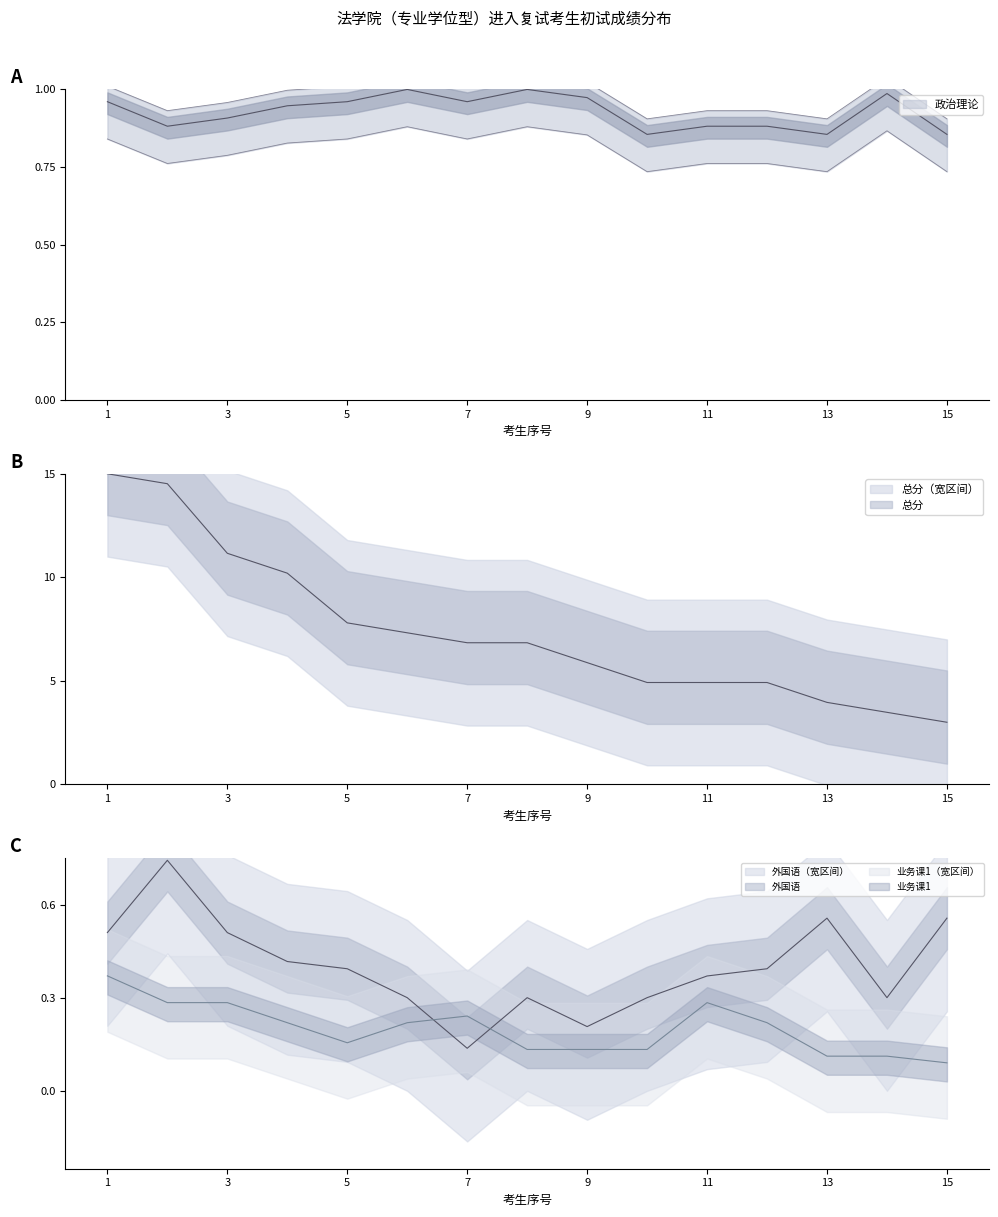

Does the chart display data point markers on the line(s)?

No